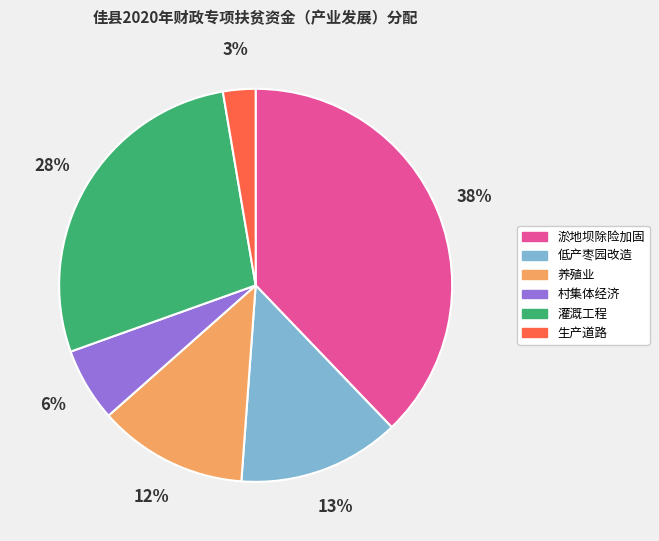

Which category has the biggest portion of the pie?

淤地坝除险加固